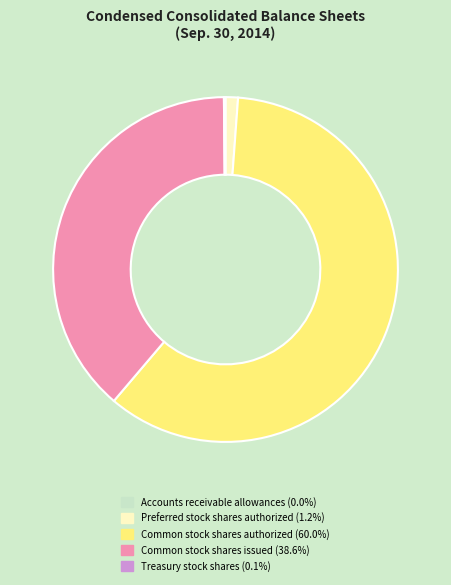

Does Preferred stock shares authorized represent more than half of the total?

No